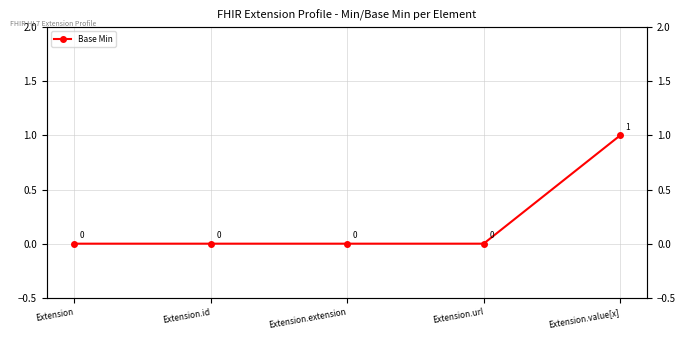

At which label is the value closest to 0?

Extension